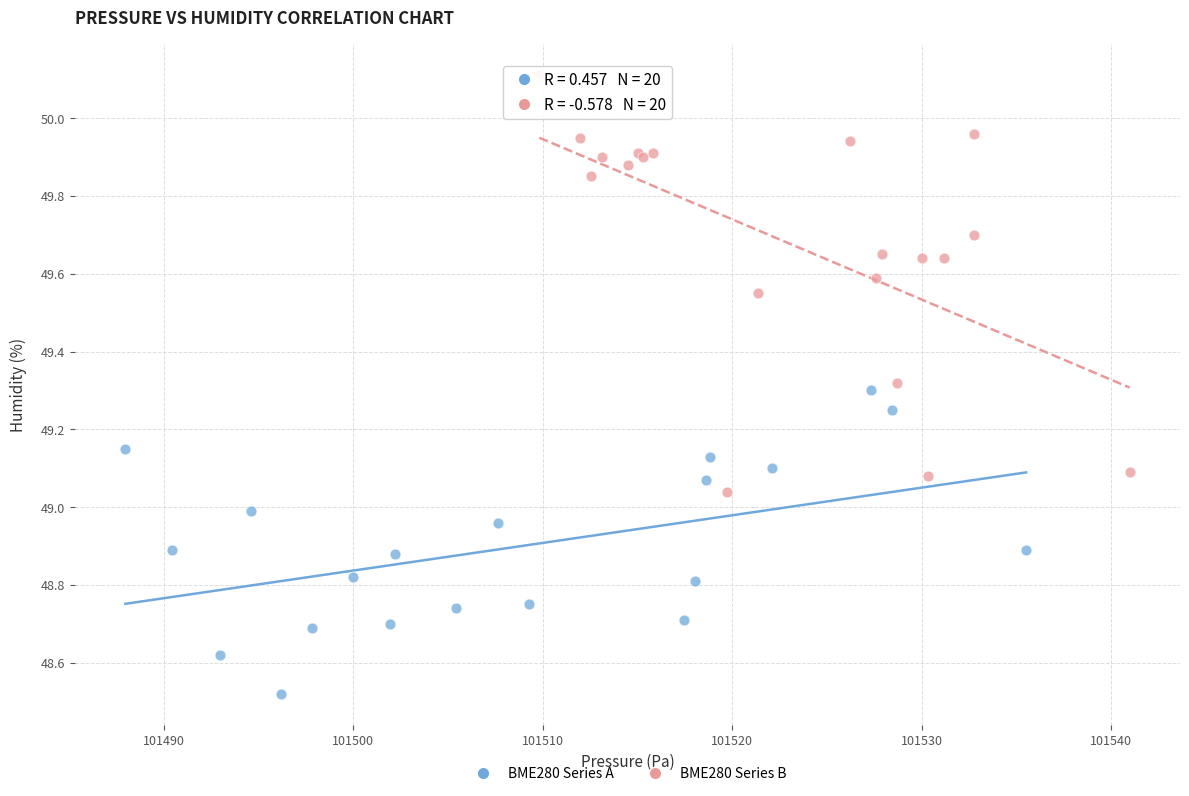

What are all the series names shown in the legend?

BME280 Series A, BME280 Series B